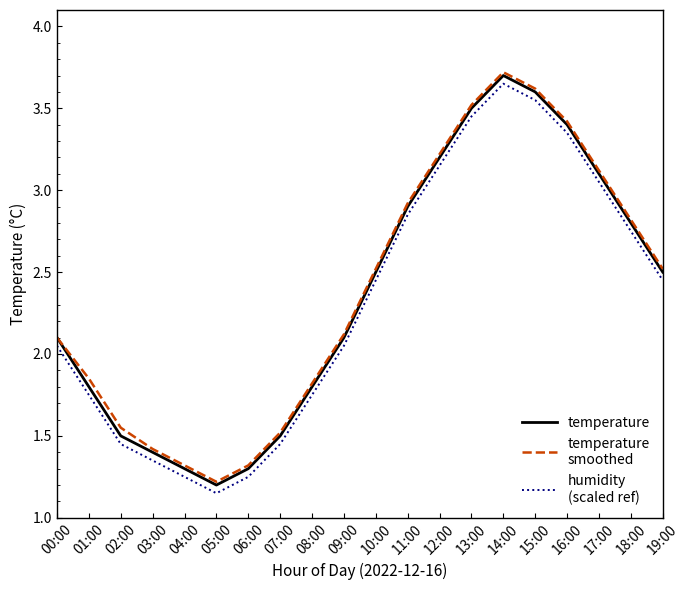

What position from the right is 00:00?

20